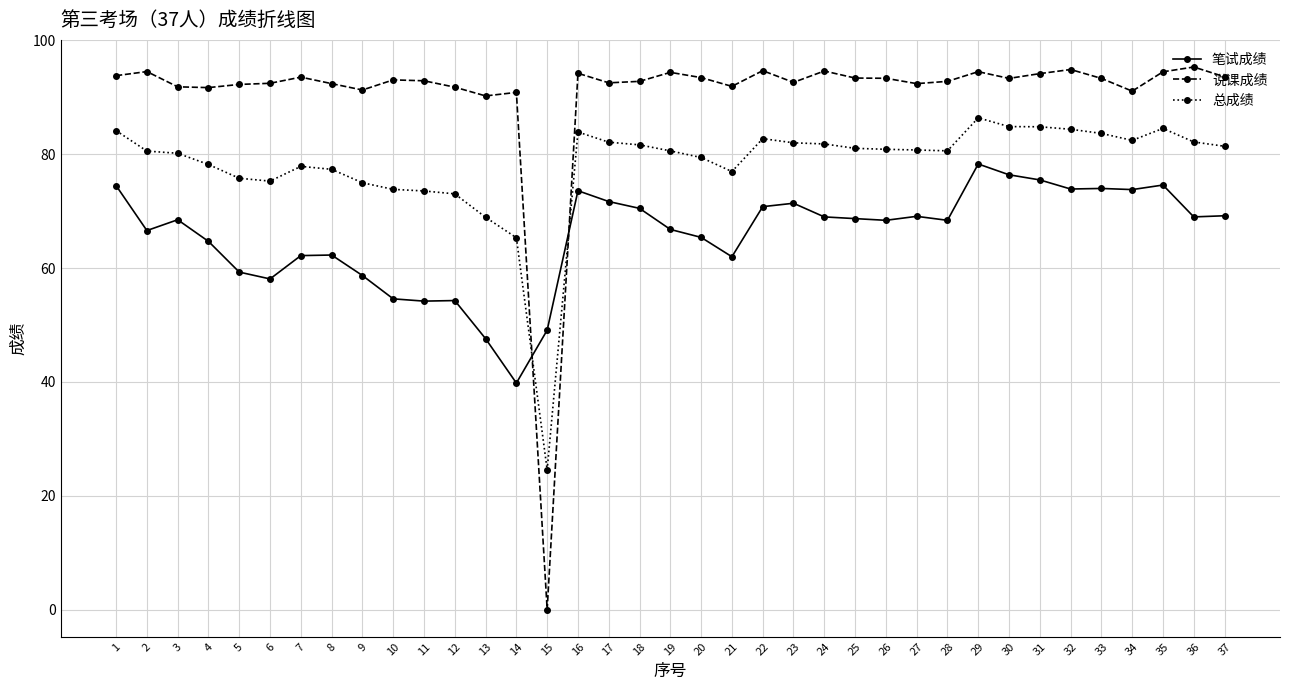

What is the value of the 笔试成绩 point at the 17th from the left?

71.7